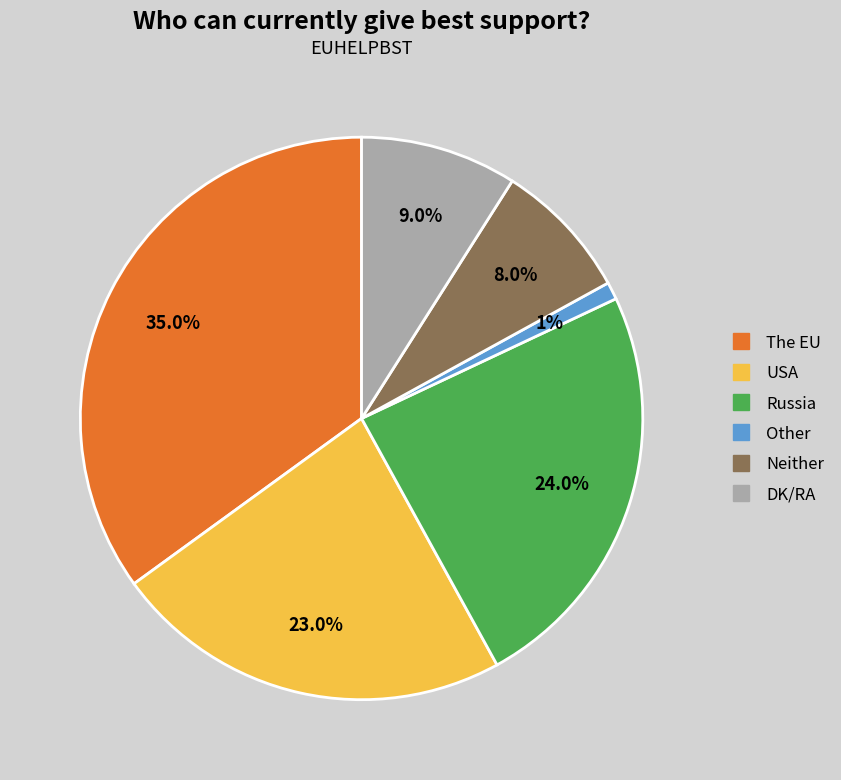

To the nearest percent, what is the difference between the The EU and USA slice percentages?

12%